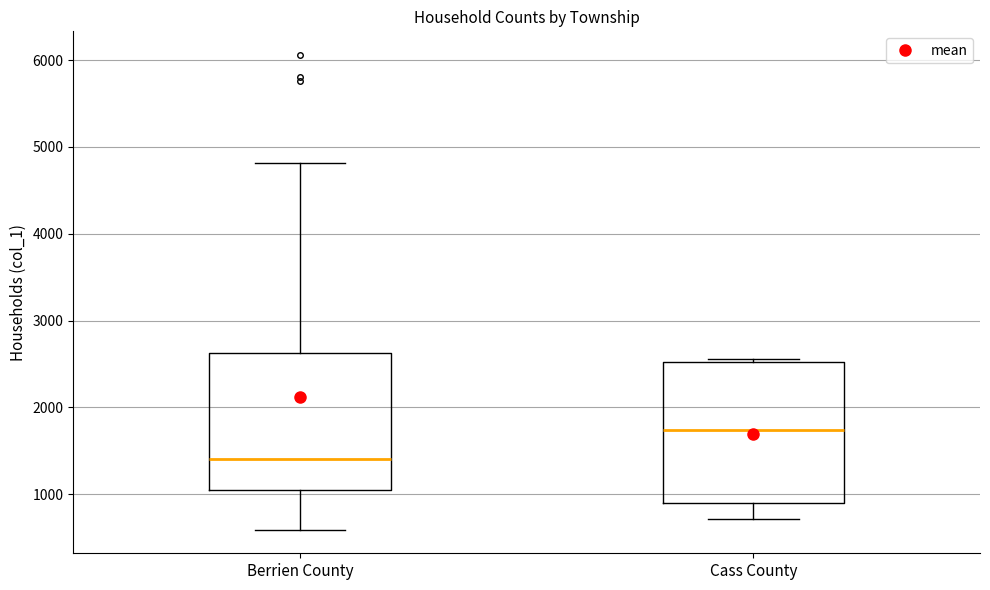

Where is the upper edge of the box for Berrien County on the y-axis? The values are not printed on the chart, so give them approximately, as read against the axis.

2600